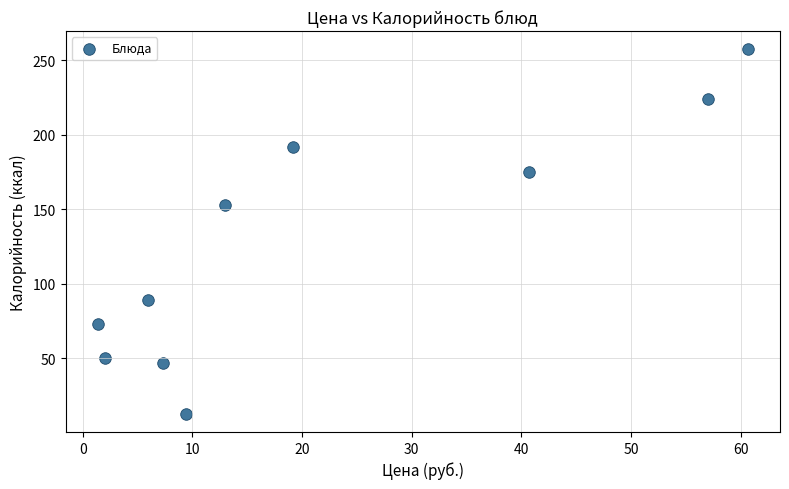

What Y value in the scatter plot is closest to 135?

153.0